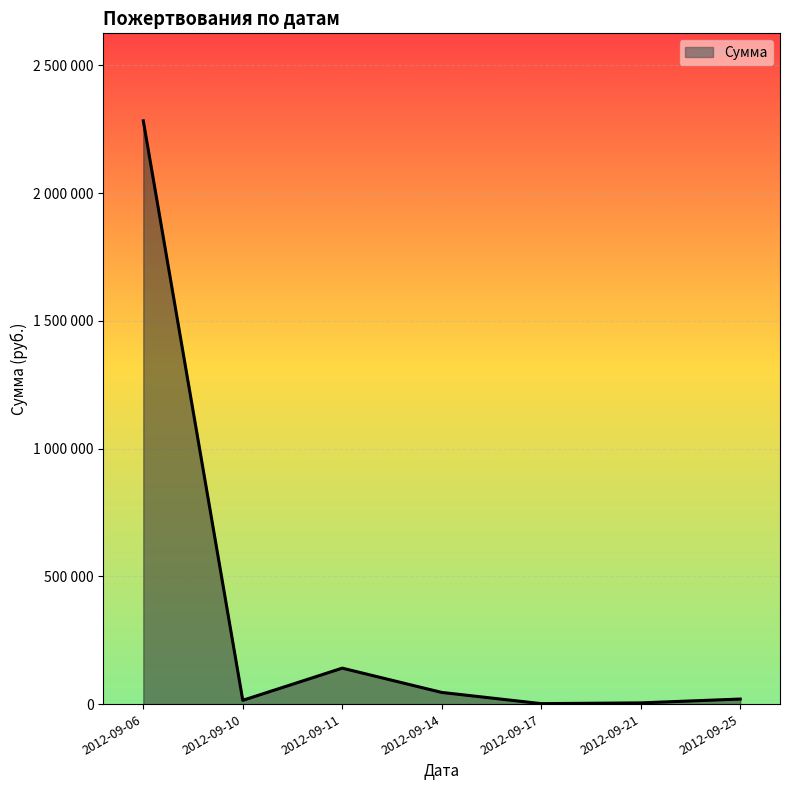

List the labels in order of value, largest first.

2012-09-06, 2012-09-11, 2012-09-14, 2012-09-25, 2012-09-10, 2012-09-21, 2012-09-17